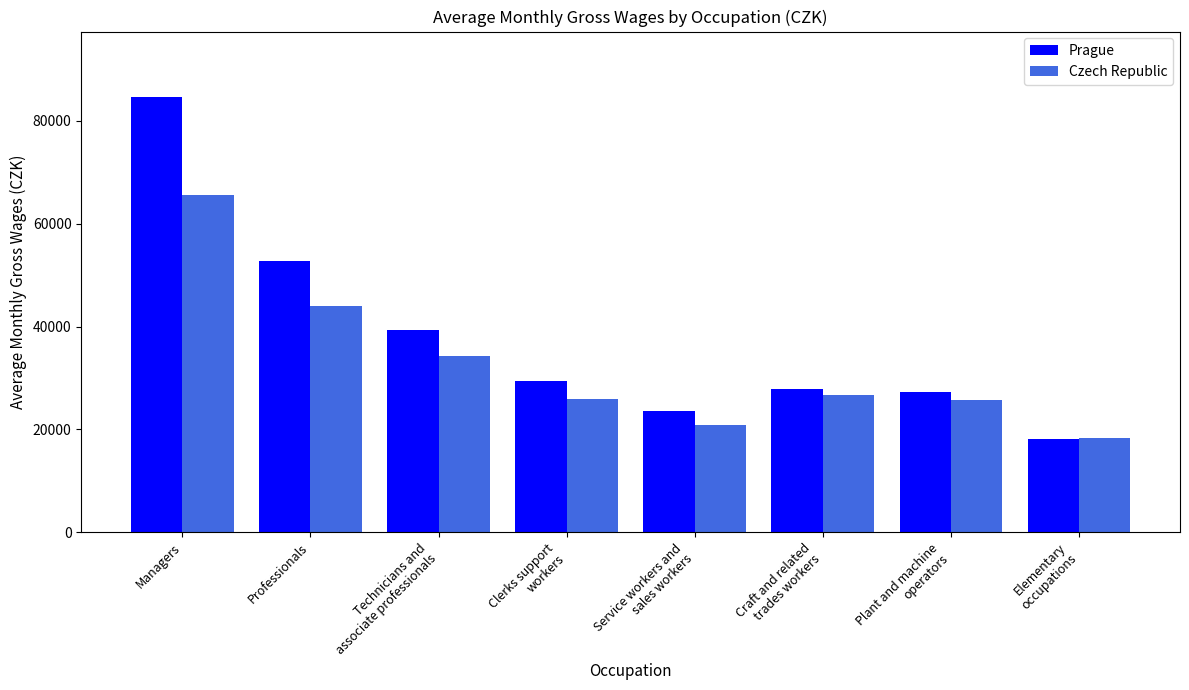

The Prague series shows 44676 at Plant and machine
operators. True or false?

False